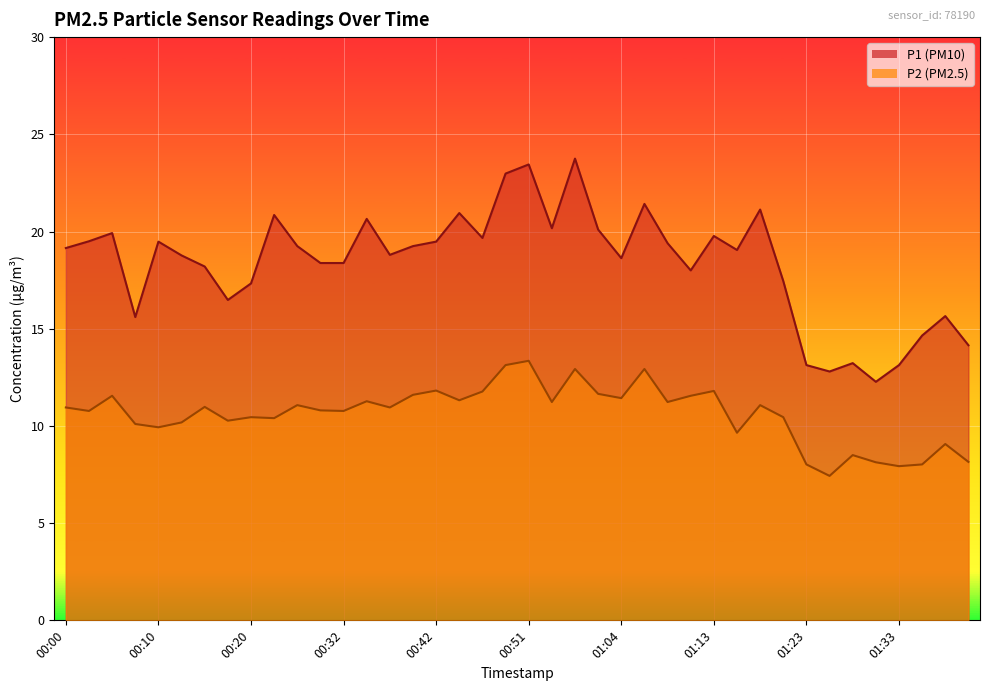

True or false: P2 has a value of 8.1 at 01:06.

False